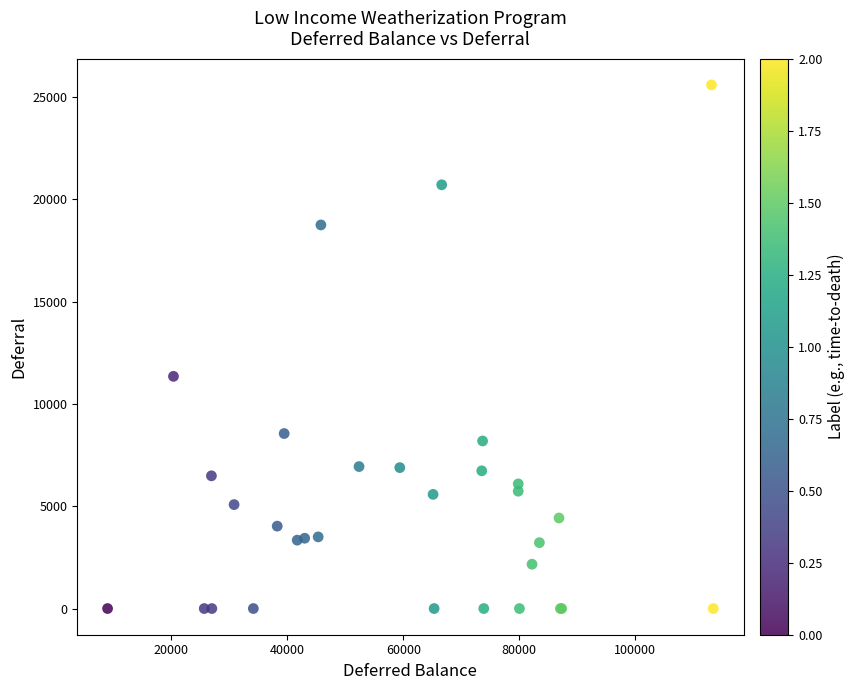

What Y value in the scatter plot is closest to 12794?

11345.7